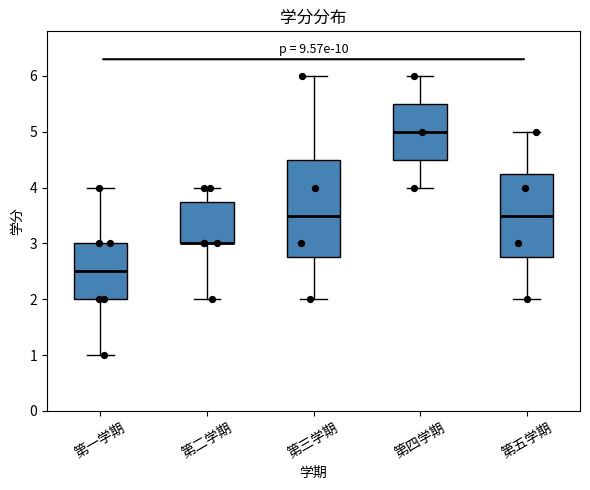

Where does the lower whisker of the box for 第二学期 end on the y-axis? The values are not printed on the chart, so give them approximately, as read against the axis.

2.0